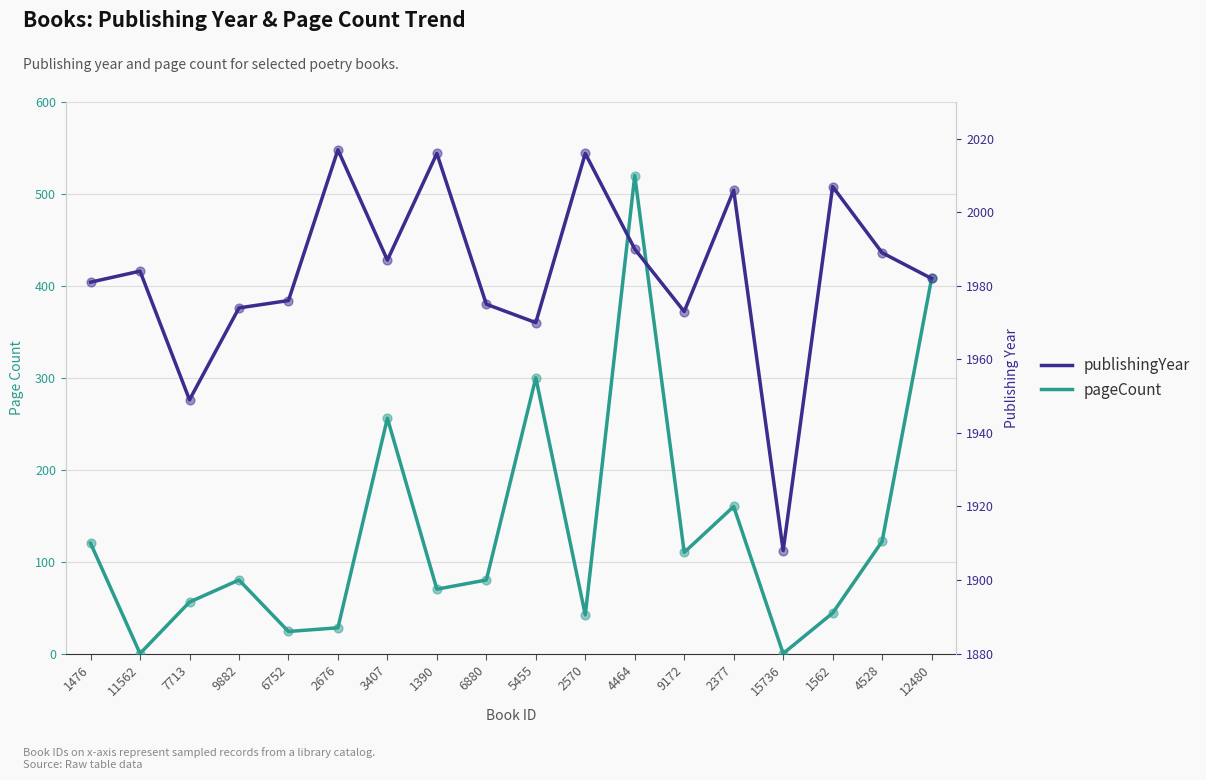

Which series has the largest total across all categories?

publishingYear